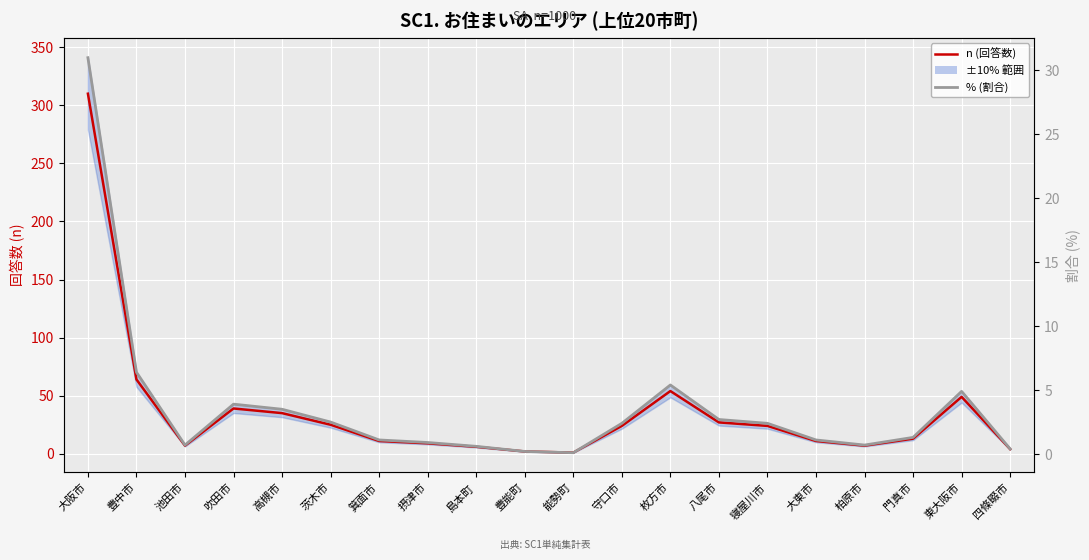

What is the difference between the maximum and second lowest values in the % (割合) series?

30.8